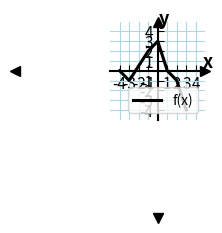

What is the minimum value shown in the chart?

-4